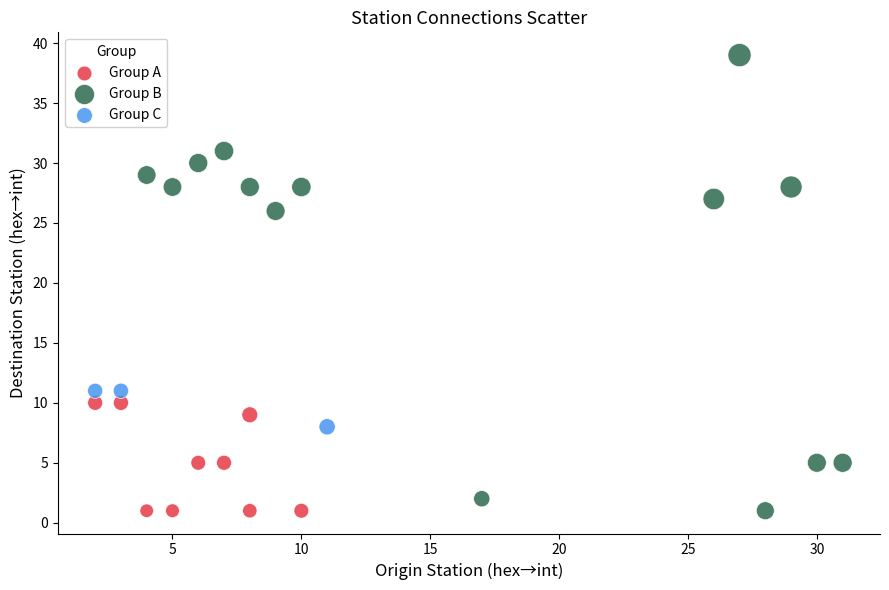

Which series contains the highest Y value?

Group B